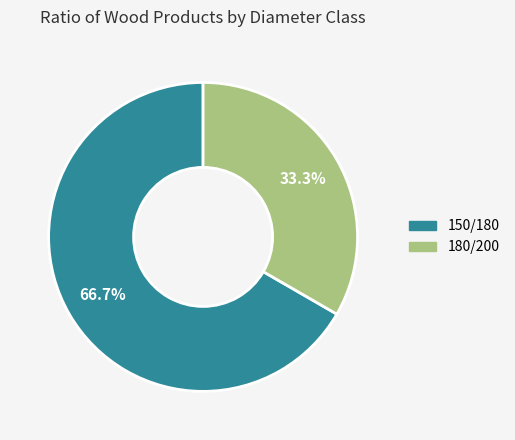

How many segments does this pie chart have?

2